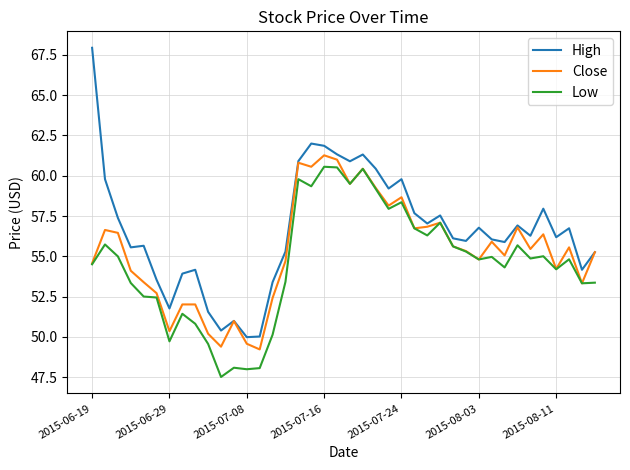

Which series has the largest total across all categories?

High